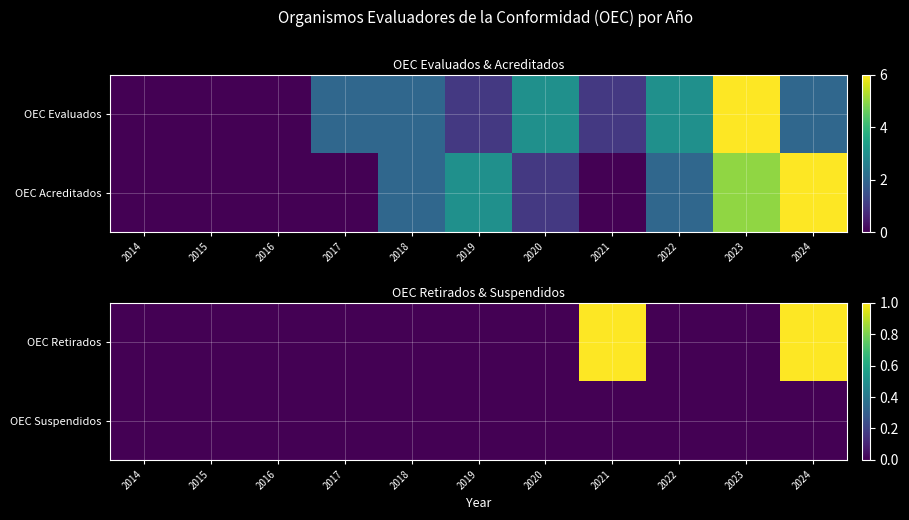

True or false: OEC Retirados has a value of 0 at 2015.

True